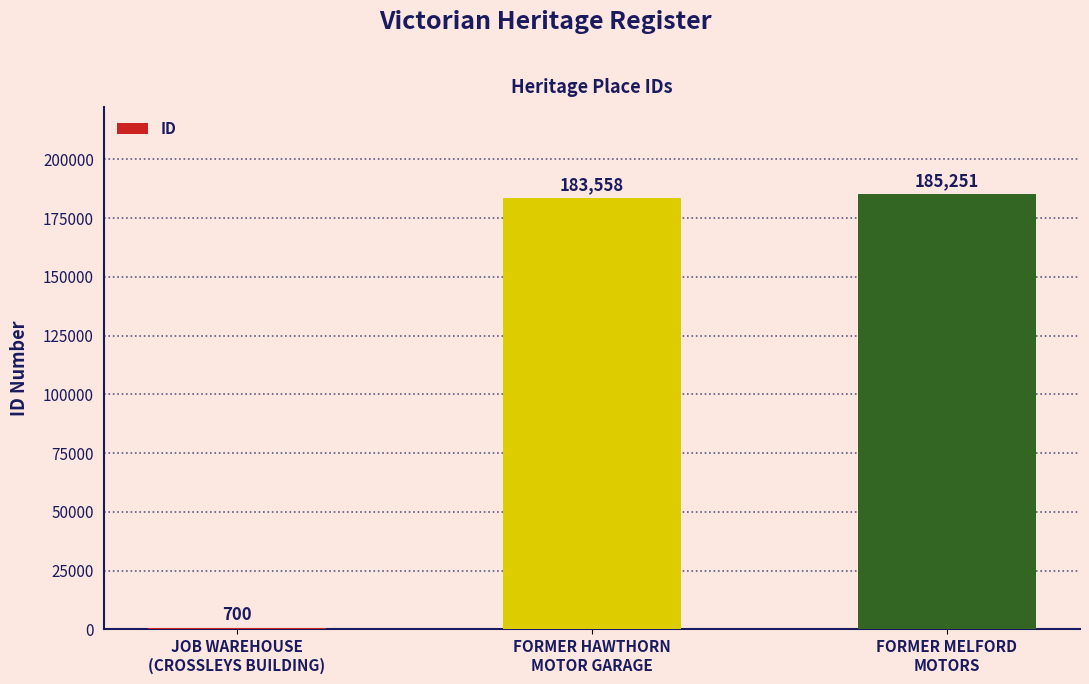

What is the minimum value shown in the chart?

700